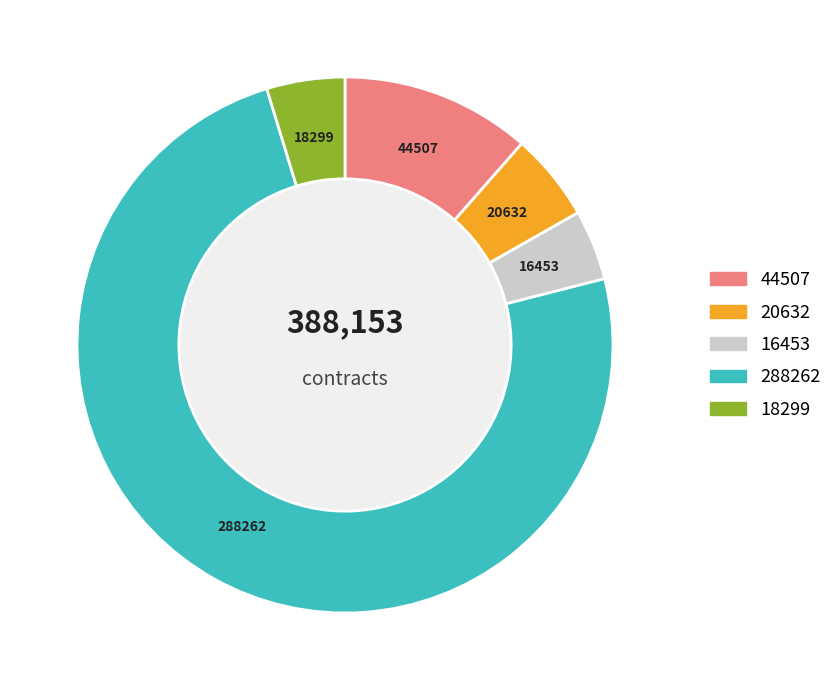

Does any single category account for the majority?

Yes